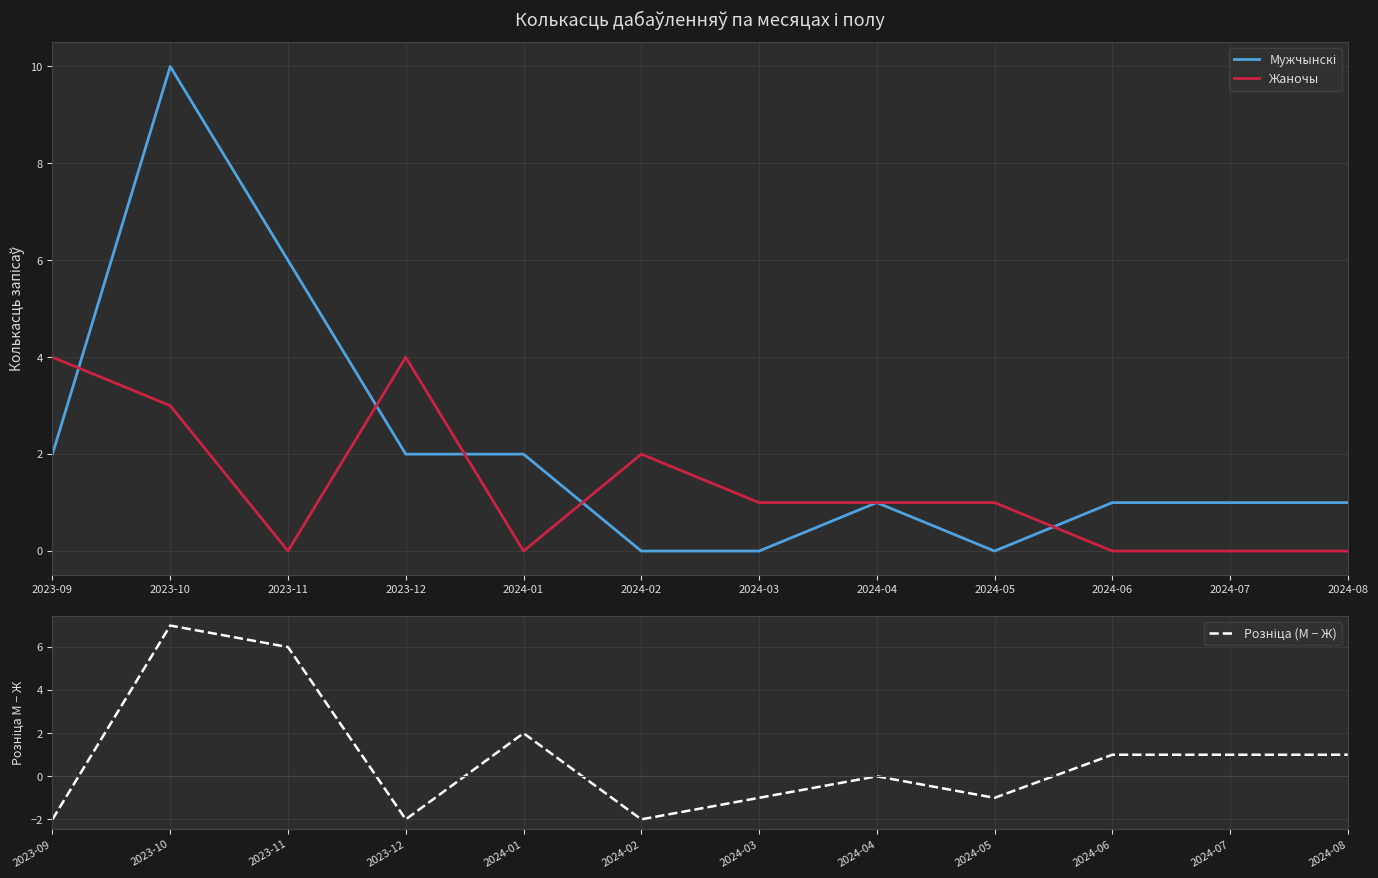

What is the difference between the highest and lowest values at 2023-10?

7